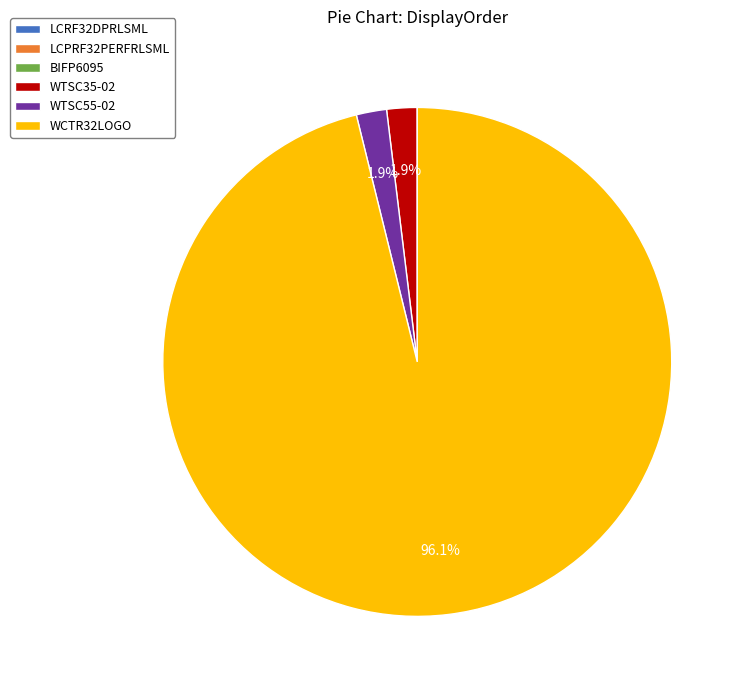

What is the majority slice?

WCTR32LOGO